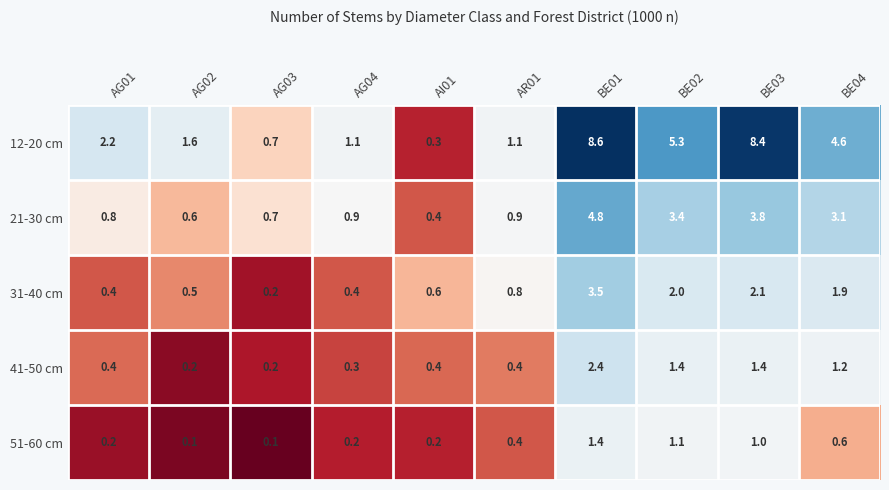

Read the 41-50 cm value at BE02.

1.4